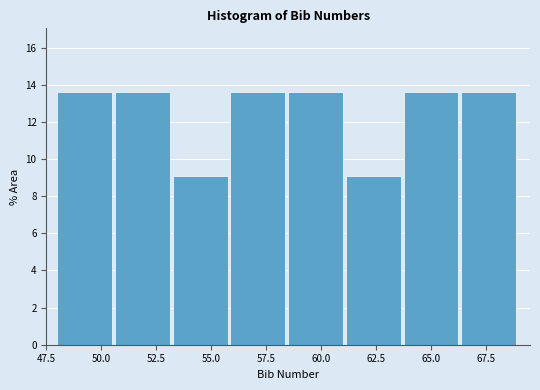

Reading left to right, transcribe this chart: for each bar, give the range it covers on the x-axis and its height. Neither the bar edges nor the heights are printed on the chart, so give them approximately, as read against the axes.

48.0 to 50.5: 13.6
50.5 to 53.5: 13.6
53.5 to 56.0: 9.0
56.0 to 58.5: 13.6
58.5 to 61.0: 13.6
61.0 to 64.0: 9.0
64.0 to 66.5: 13.6
66.5 to 69.0: 13.6